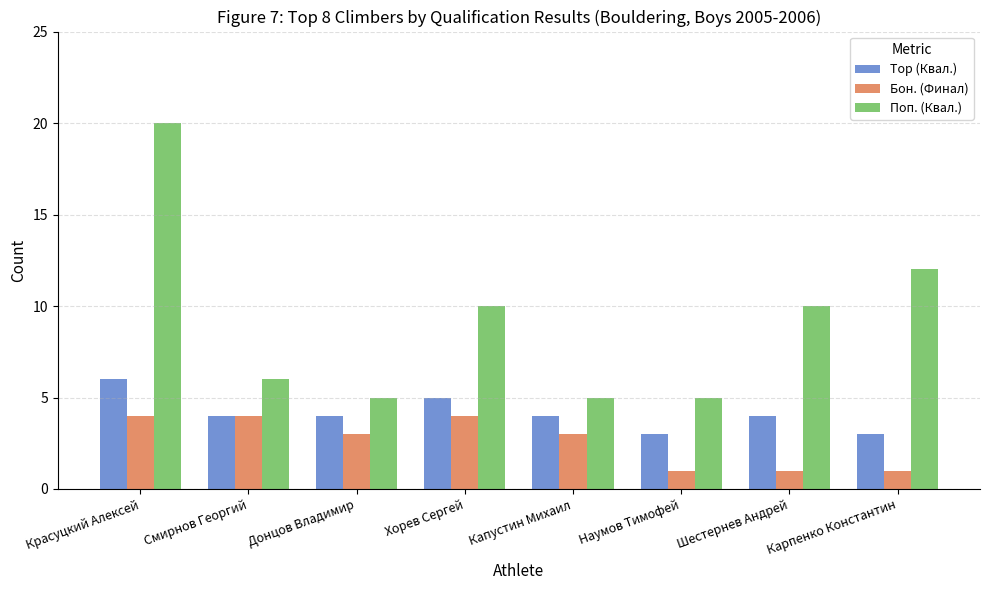

True or false: Top (Квал.) has a value of 2 at Капустин Михаил.

False